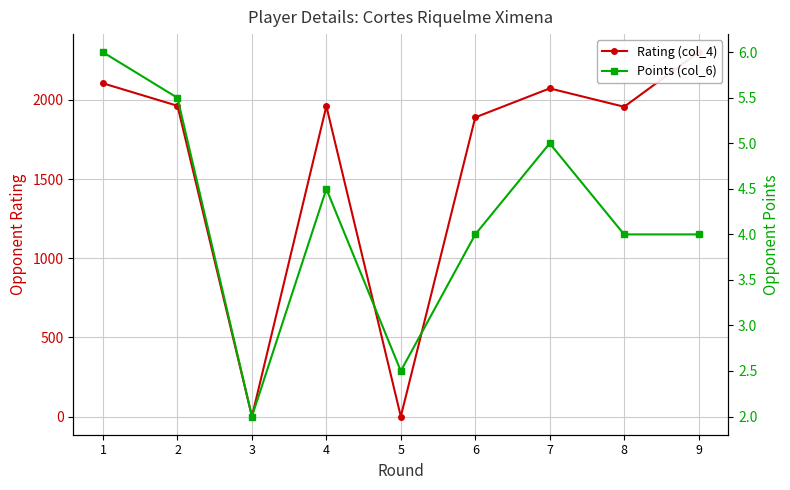

How many intersections are there between Points (col_6) and Rating (col_4)?

4